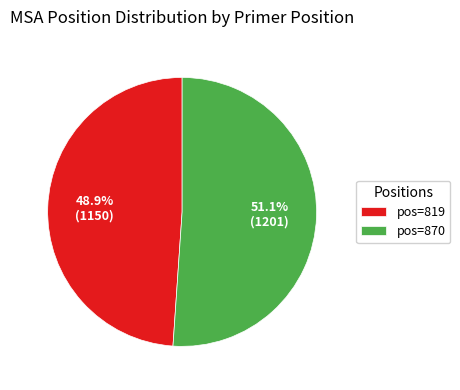

What percentage is NOT represented by pos=870?

48.9%